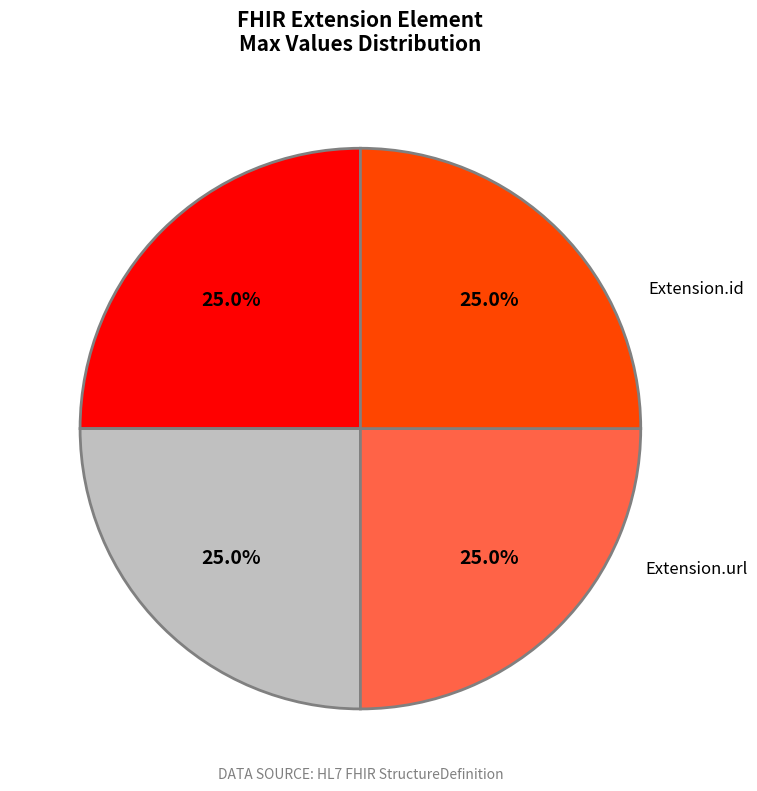

Is there any slice that represents more than half of the pie?

No